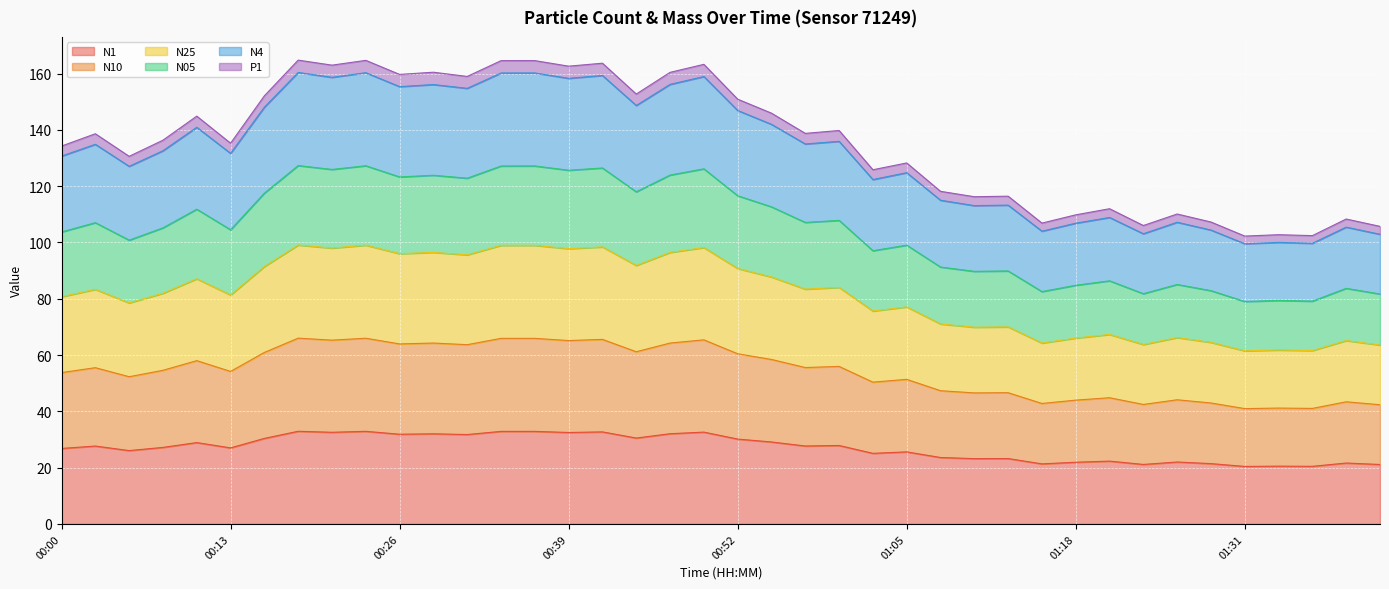

How many interior local valleys does the N25 series have?

14